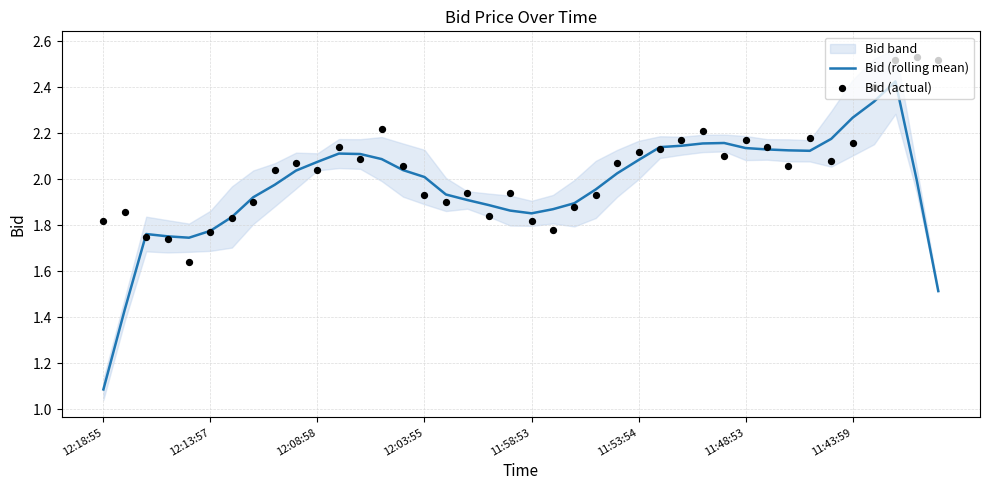

At how many categories does at least one series exceed 1?

40